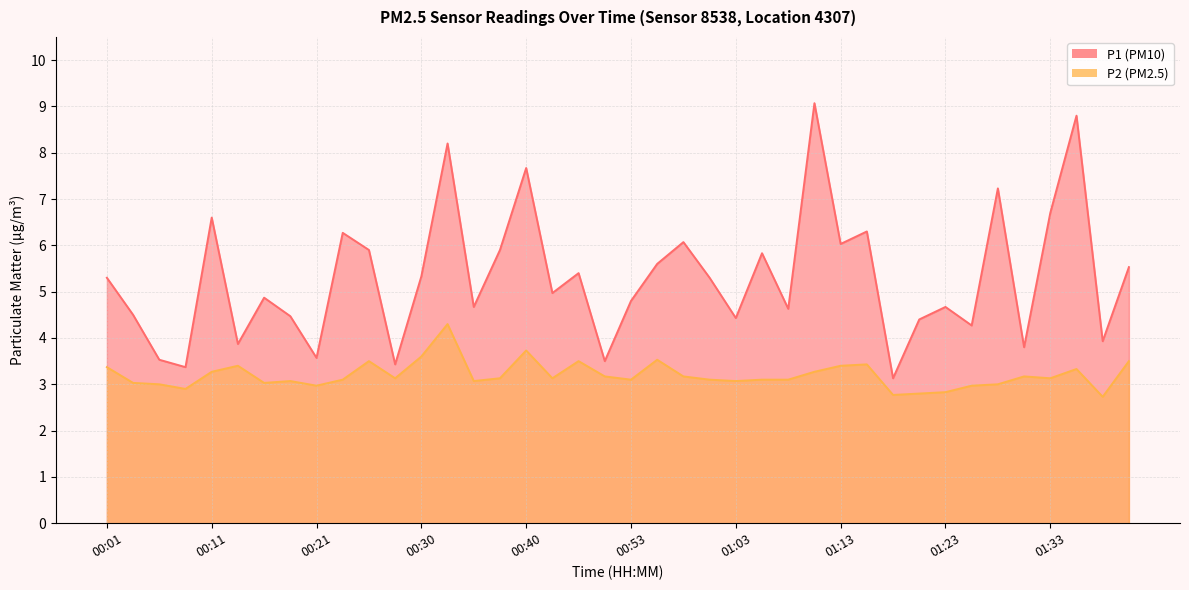

What is the total value across all series at 00:33?

12.5